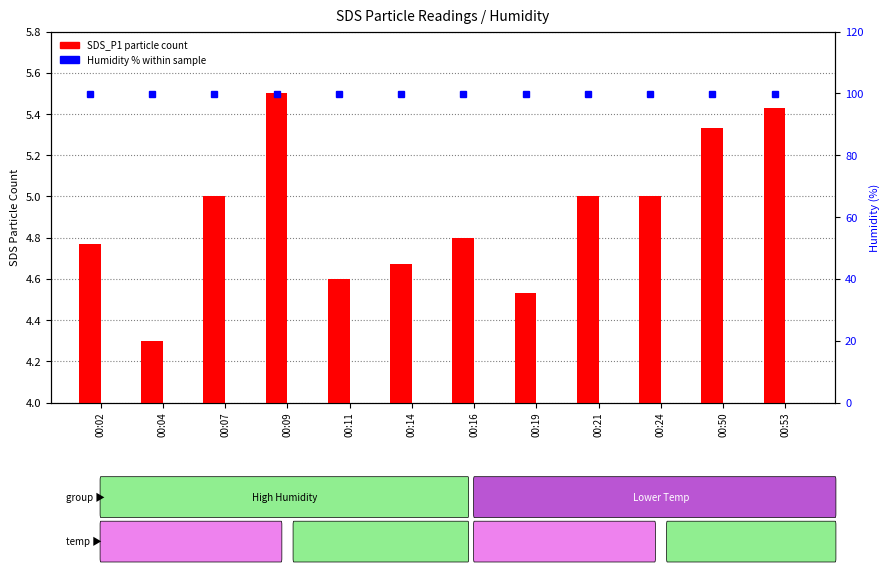

Rank the series by their average value, from lowest to highest.

SDS_P1, Humidity (%)